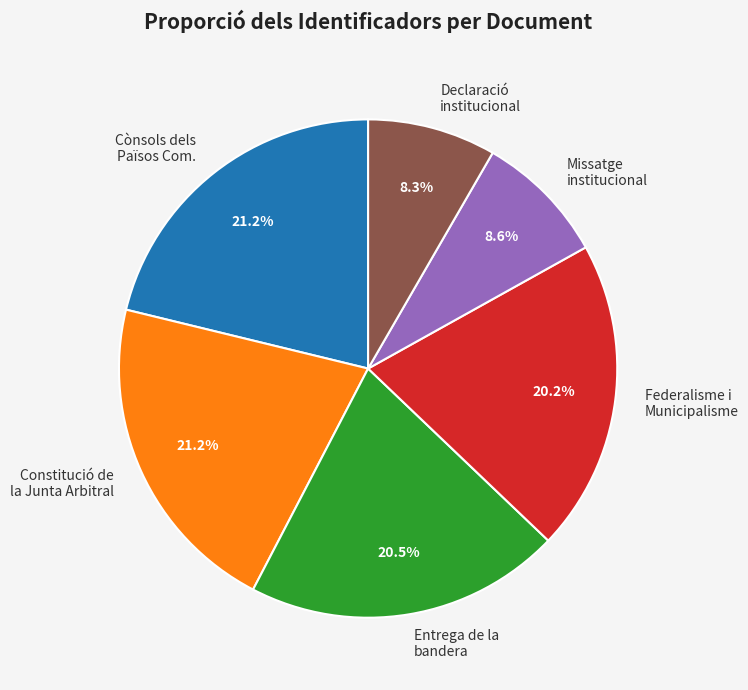

How much of the chart is everything except Federalisme i Municipalisme?

79.8%